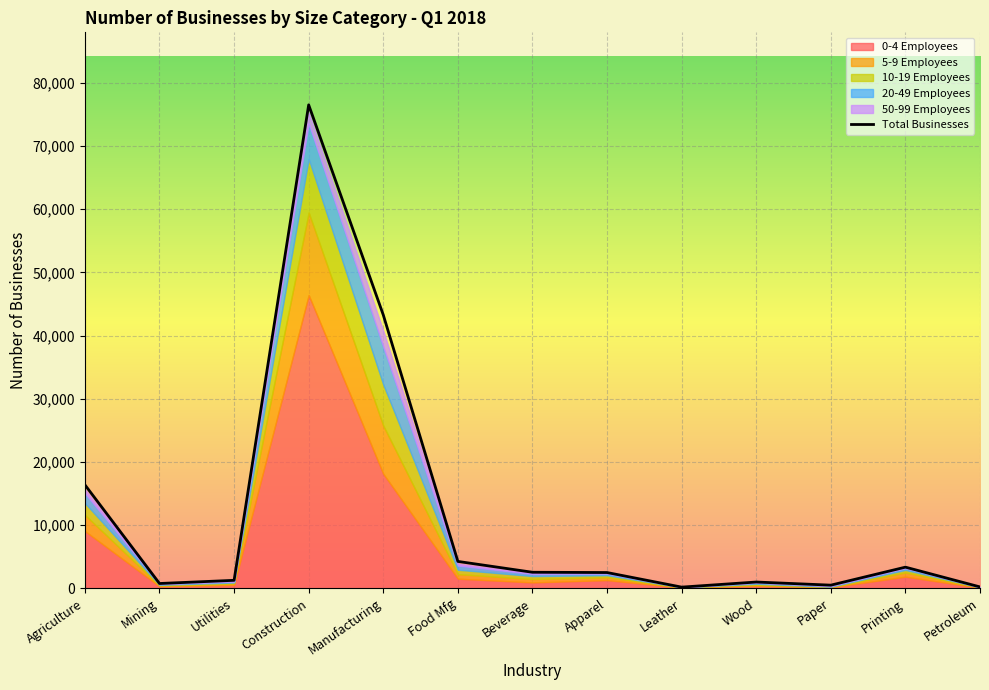

In Total Businesses, how many points are lower than both neighbors (excluding endpoints)?

3